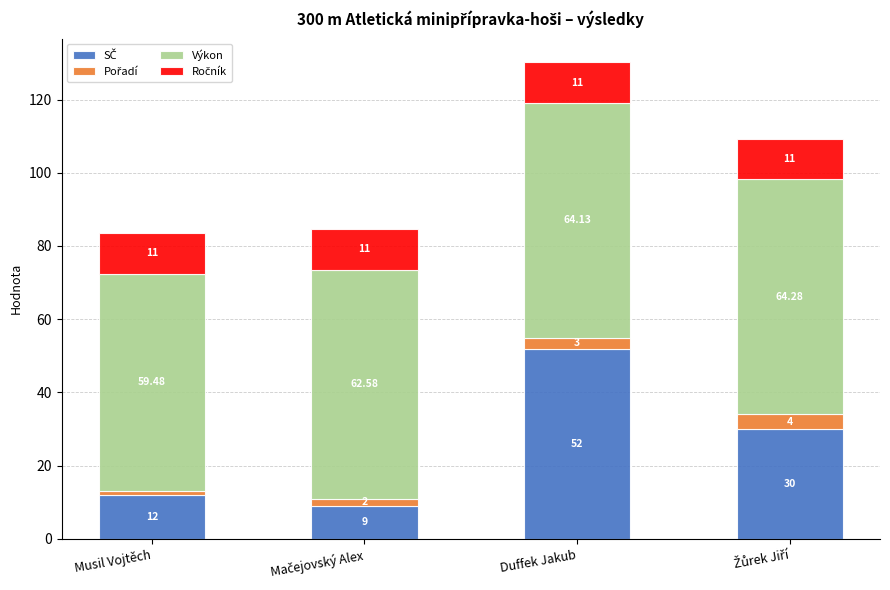

At which label does SČ first exceed 30?

Duffek Jakub